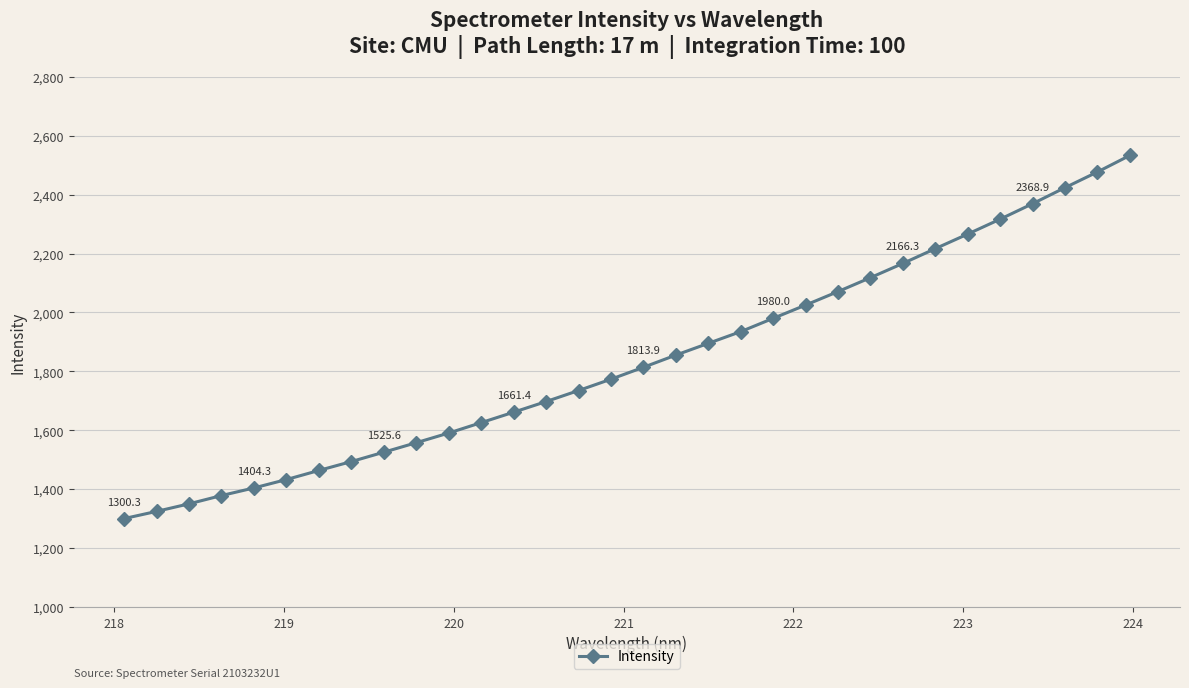

What is the value of the 14th point from the left?

1697.5